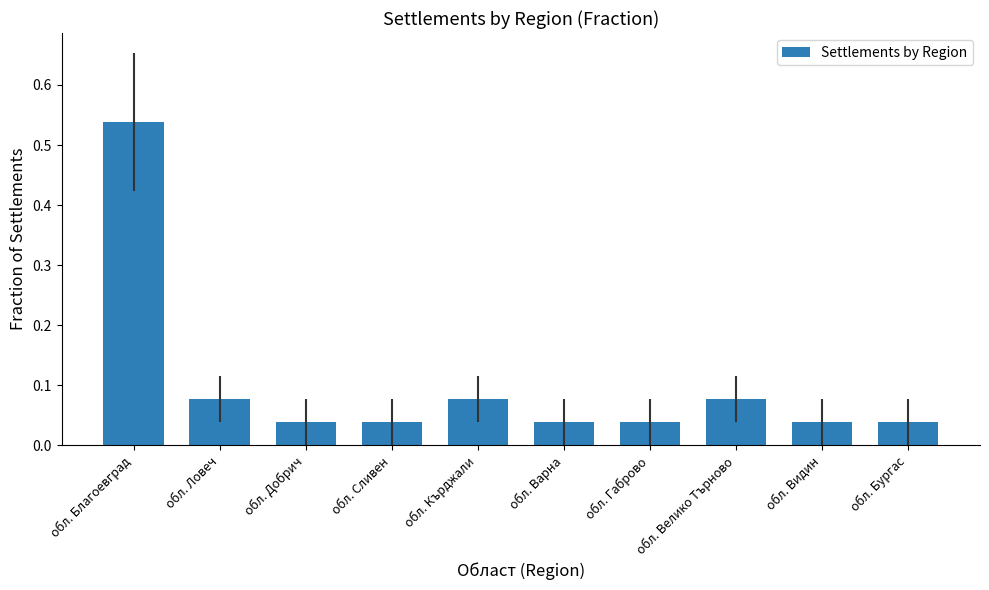

What position from the left is обл. Велико Търново?

8